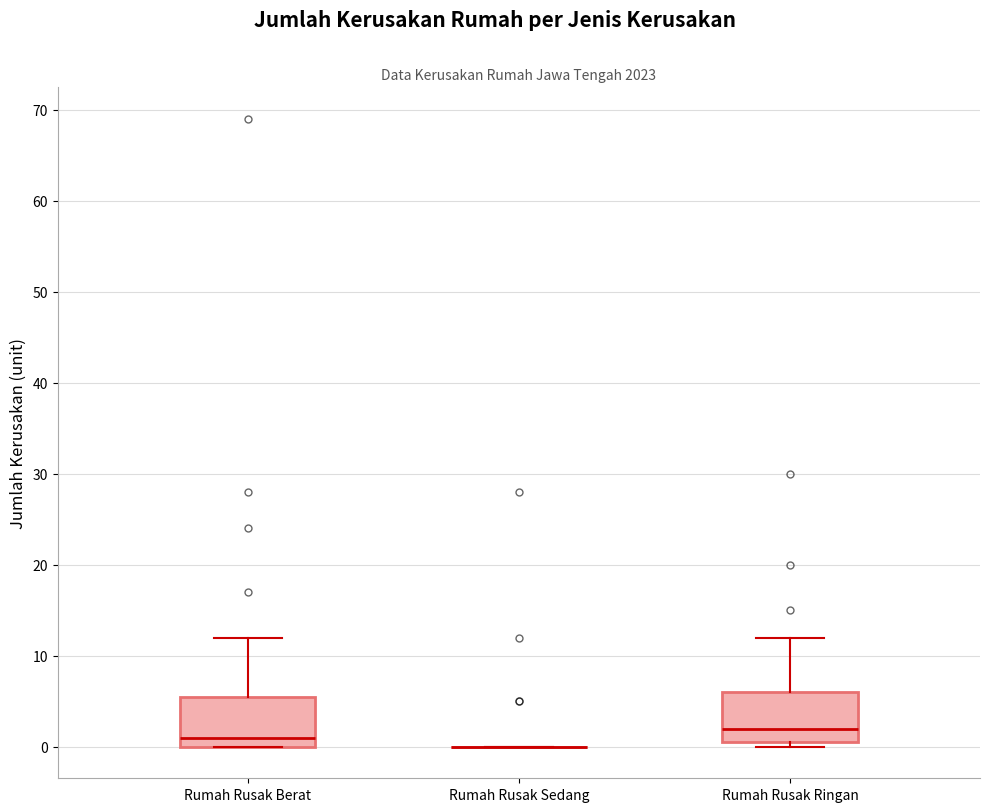

Where does the median line of the box for Rumah Rusak Berat sit on the y-axis? The values are not printed on the chart, so give them approximately, as read against the axis.

1